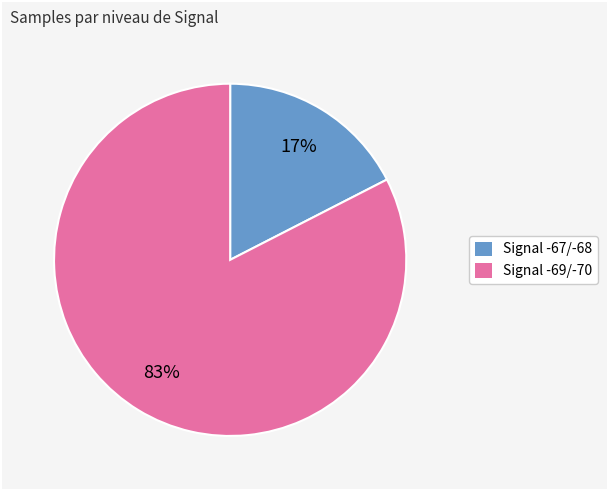

Between Signal -67/-68 and Signal -69/-70, which is larger?

Signal -69/-70